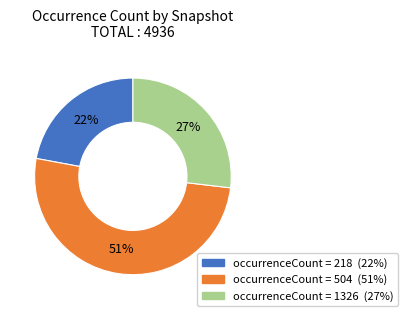

To the nearest percent, what is the difference between the largest and smallest slice percentages?

29%